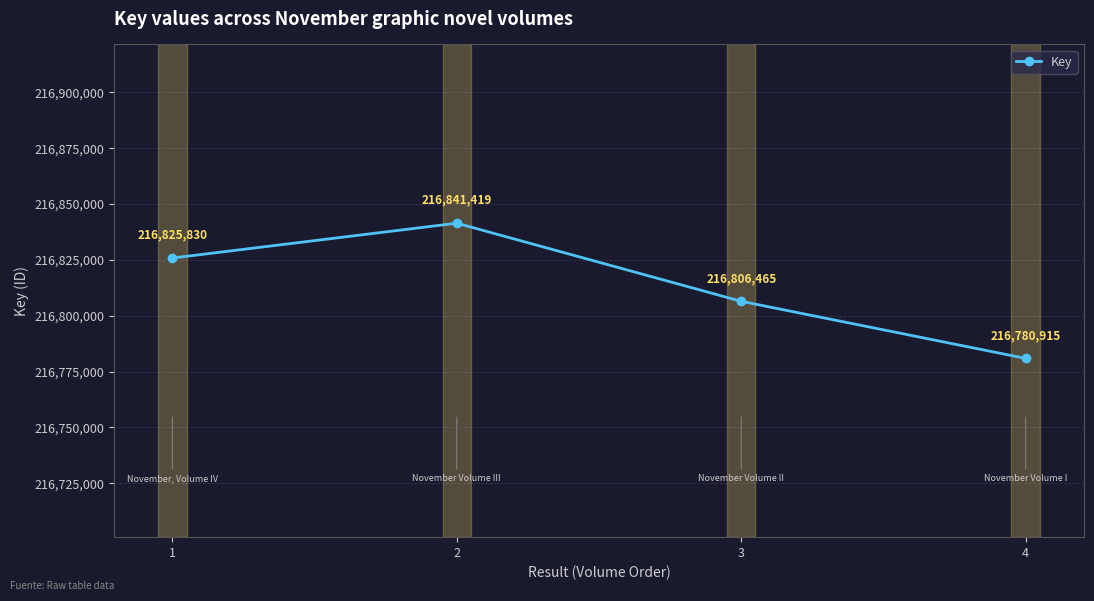

The chart shows a value of 124626006 at 4. True or false?

False